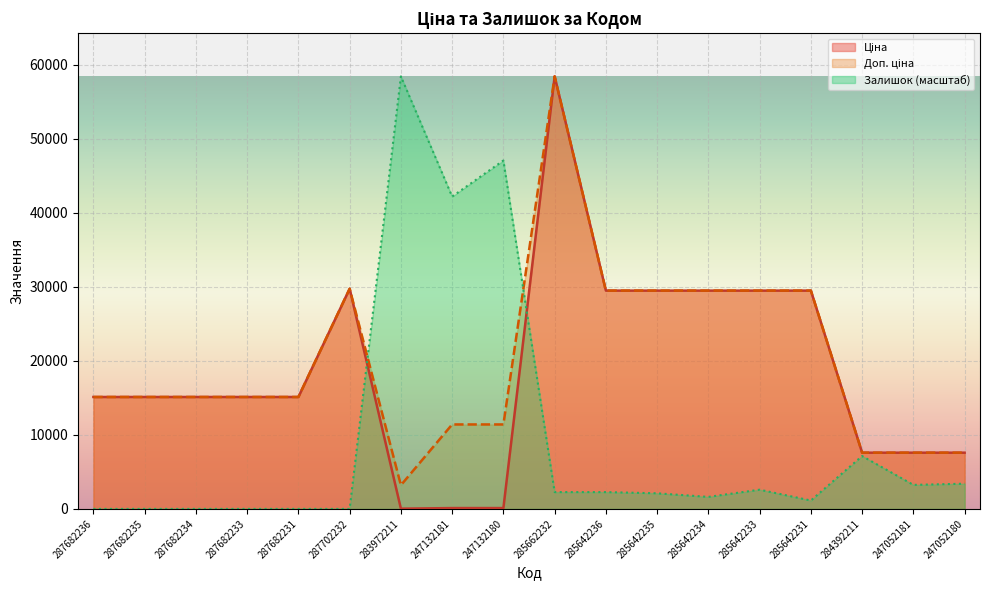

Where do Залишок and Доп. ціна first cross each other?

287702232 and 283972211